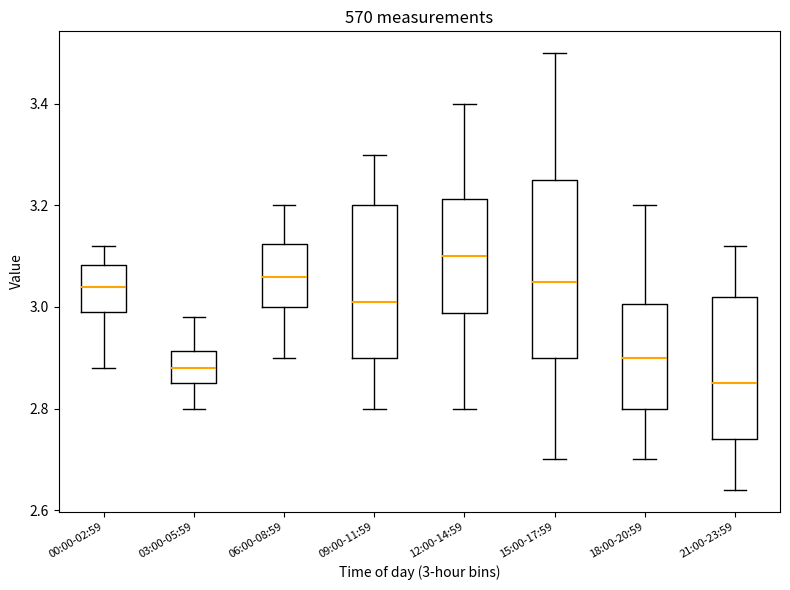

Comparing the boxes themselves (not the whiskers), which one is the tallest?

15:00-17:59